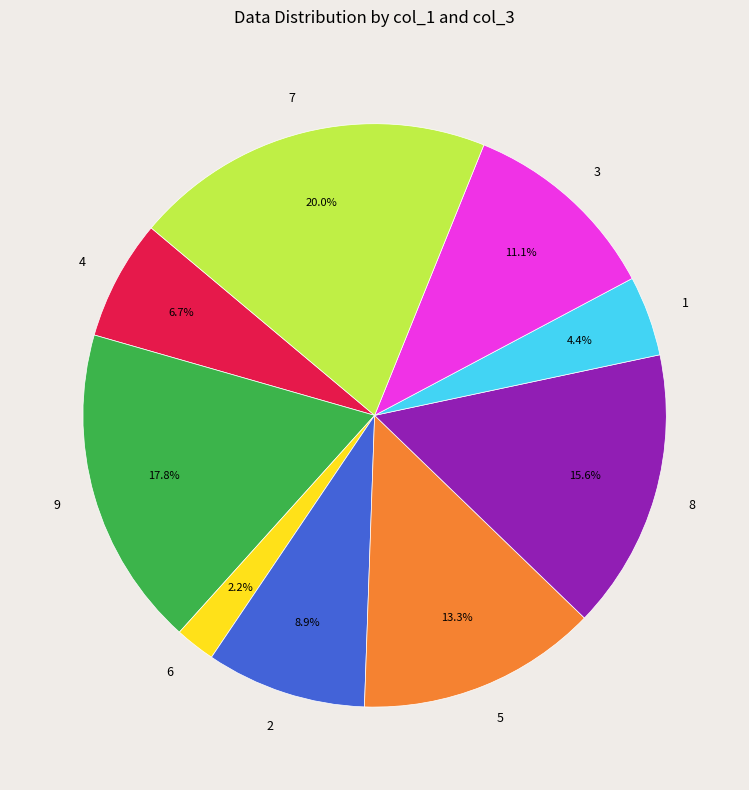

Between 9 and 3, which is larger?

9